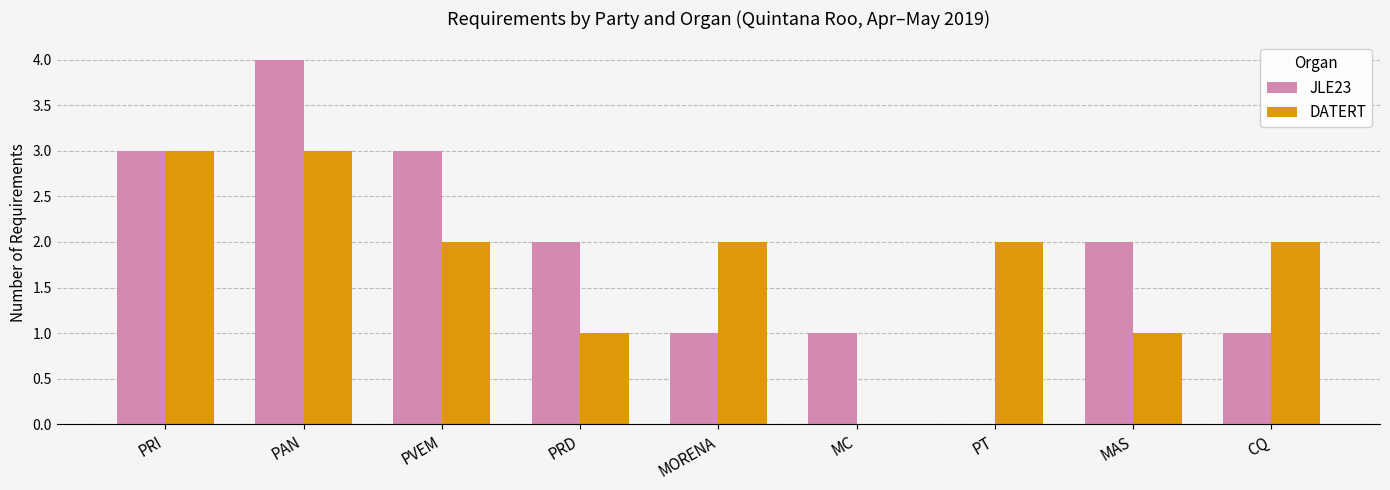

How many DATERT values are between 1 and 2?

6